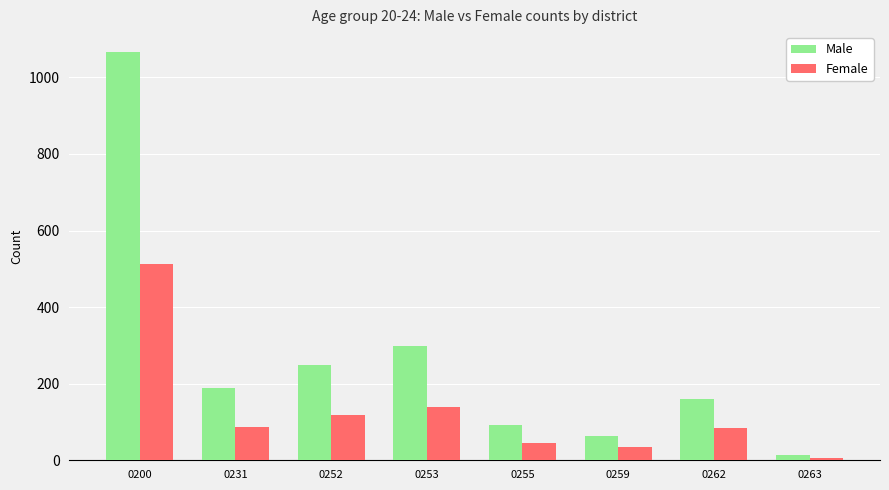

True or false: Male has a value of 159 at 0262.

True